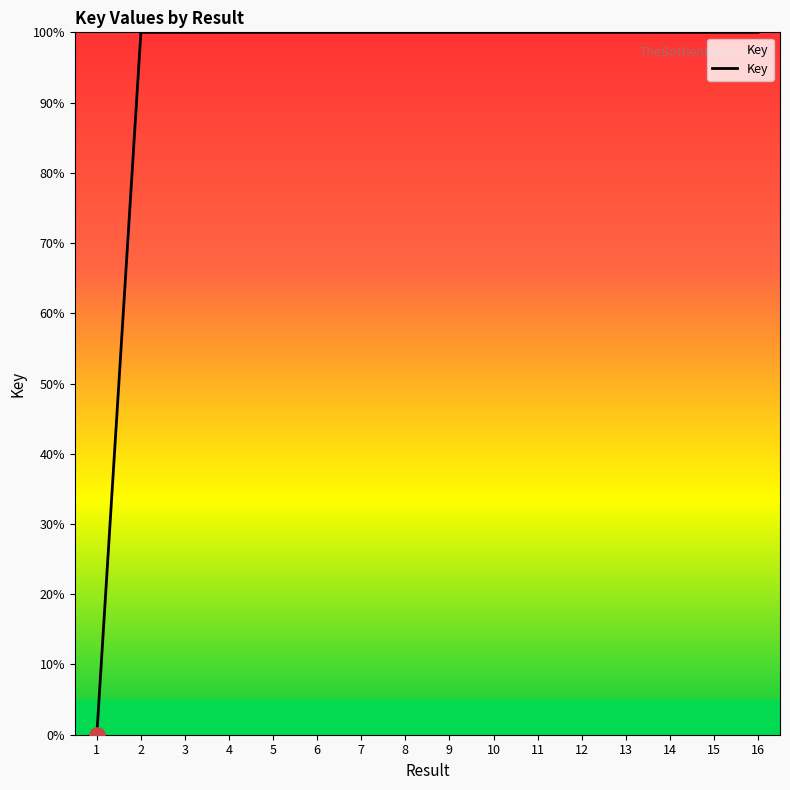

What is the change in value from 1 to 16?

+100.0